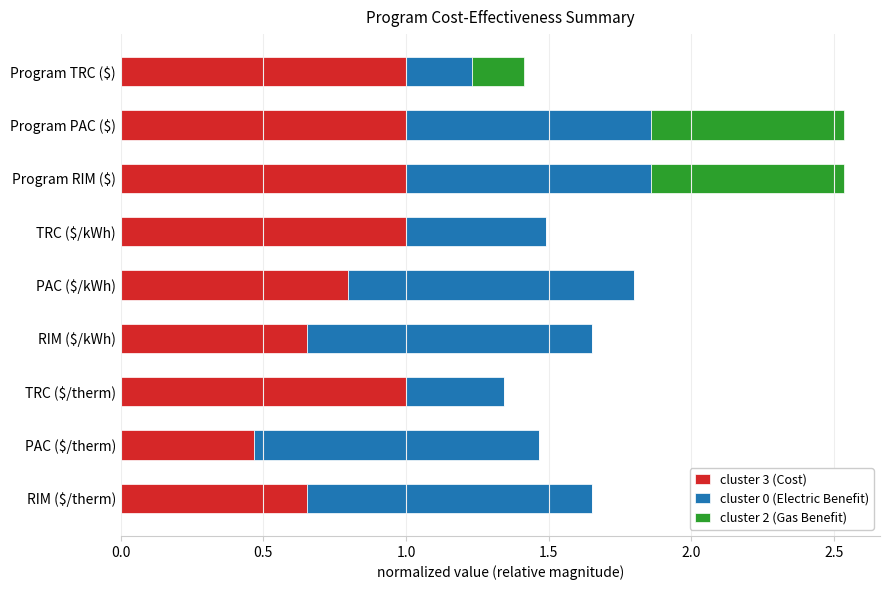

What is the highest value of the cluster 3 (Cost) series?

1.0